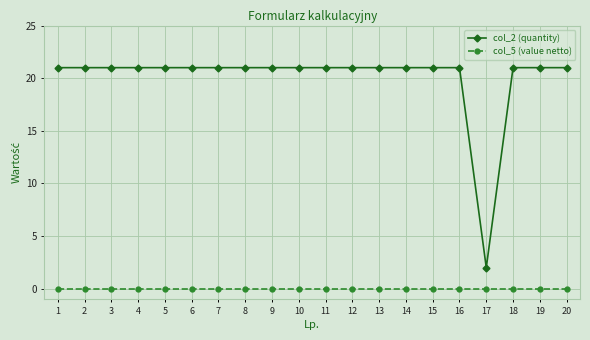

What is the value of the col_2 (quantity) point at the 1st from the left?

21